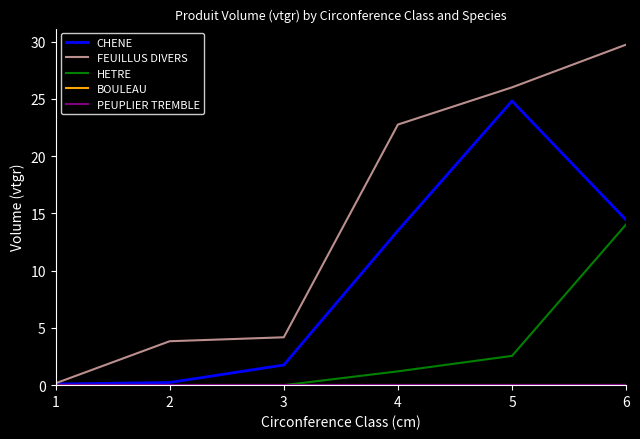

Reading left to right, what are all the values shown in this chart?

CHENE: 1=0.1	2=0.2	3=1.8	4=13.5	5=24.8	6=14.4
FEUILLUS DIVERS: 1=0.2	2=3.8	3=4.2	4=22.8	5=26.0	6=29.7
HETRE: 1=0.0	2=0.0	3=0.0	4=1.2	5=2.6	6=14.0
BOULEAU: 1=0.0	2=0.0	3=0.0	4=0.0	5=0.0	6=0.0
PEUPLIER TREMBLE: 1=0.0	2=0.0	3=0.0	4=0.0	5=0.0	6=0.0